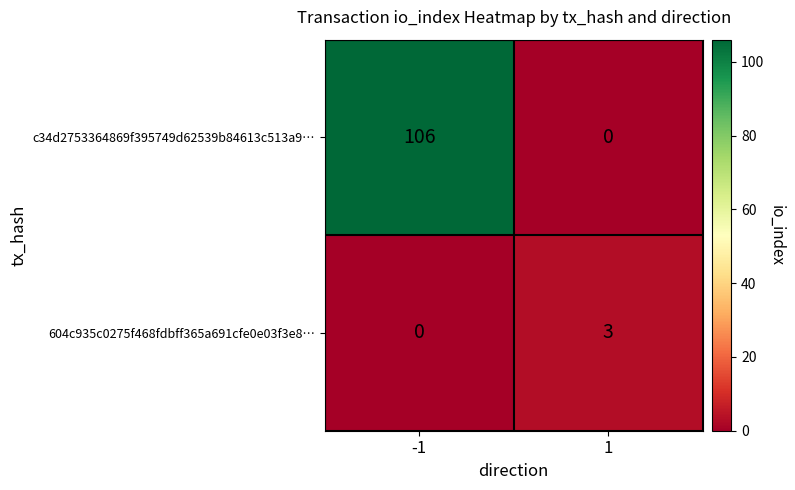

What is the difference between the maximum and minimum values in the 604c935c0275f468fdbff365a691cfe0e03f3e8… series?

3